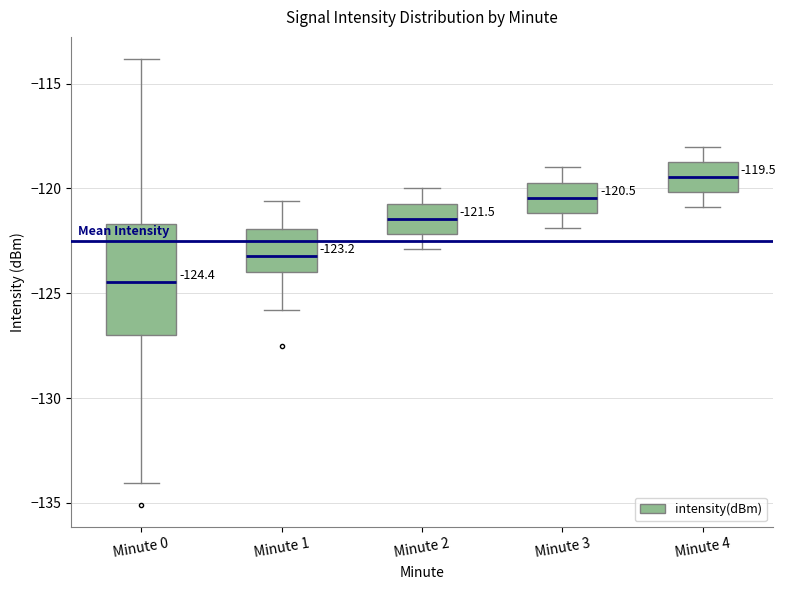

Which box has the highest median line?

Minute 4